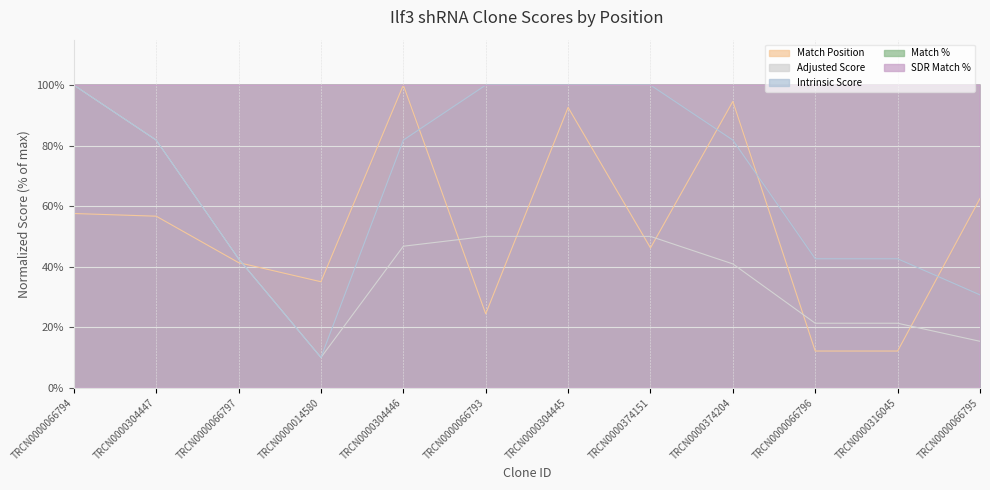

True or false: Match Position and Adjusted Score intersect in this chart.

True